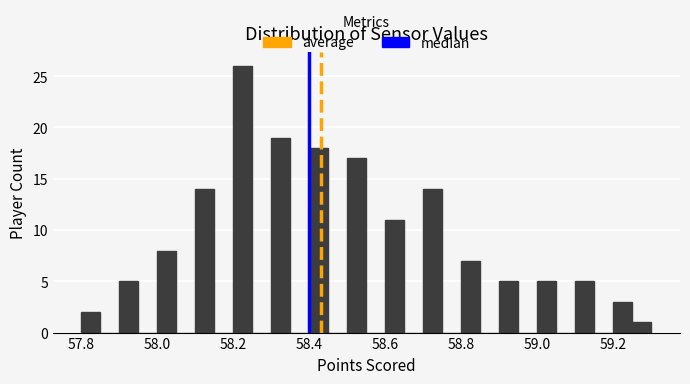

Read against the x-axis, roughly where is the centre of the tallest bar?

58.22